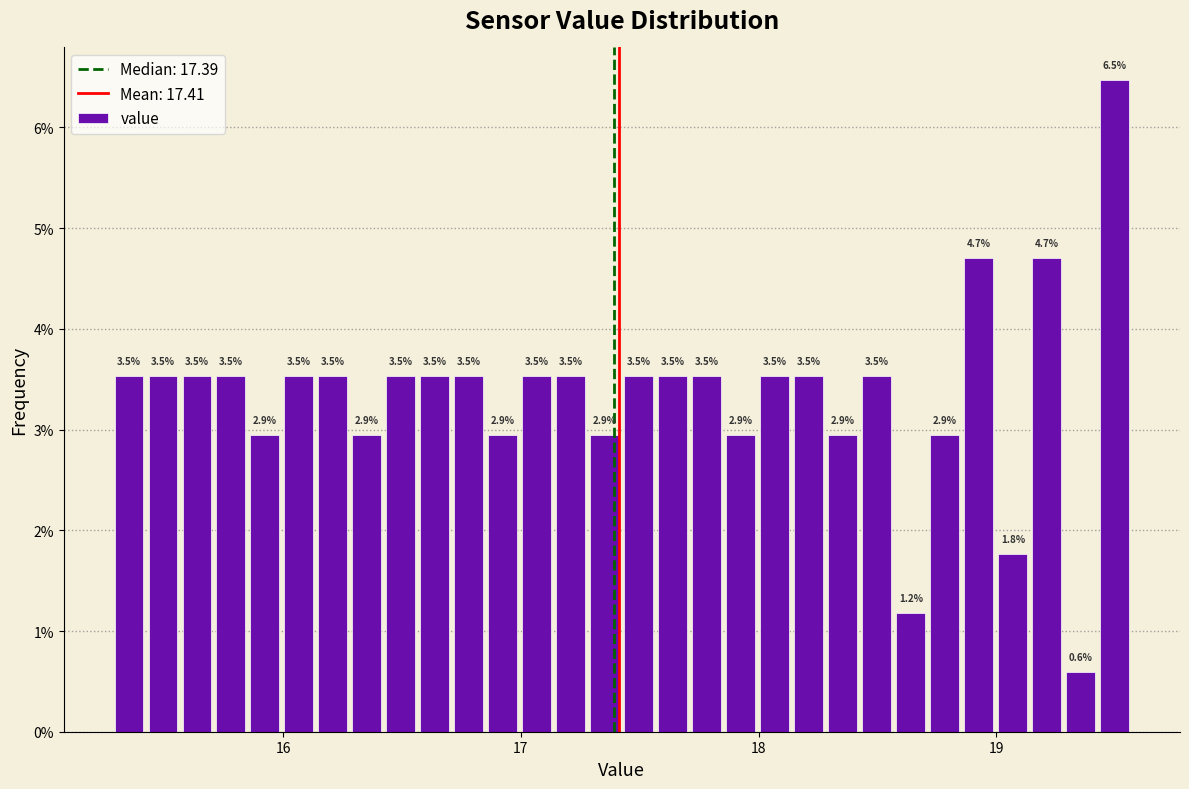

Read against the x-axis, roughly where is the centre of the tallest bar?

19.5